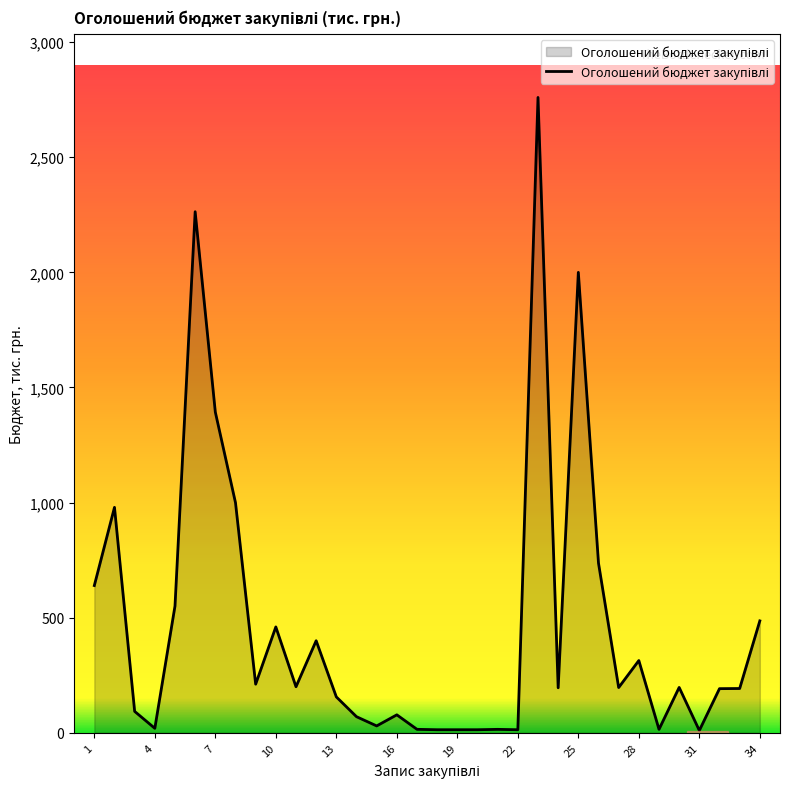

What is the difference between the maximum and minimum values?

2749.7